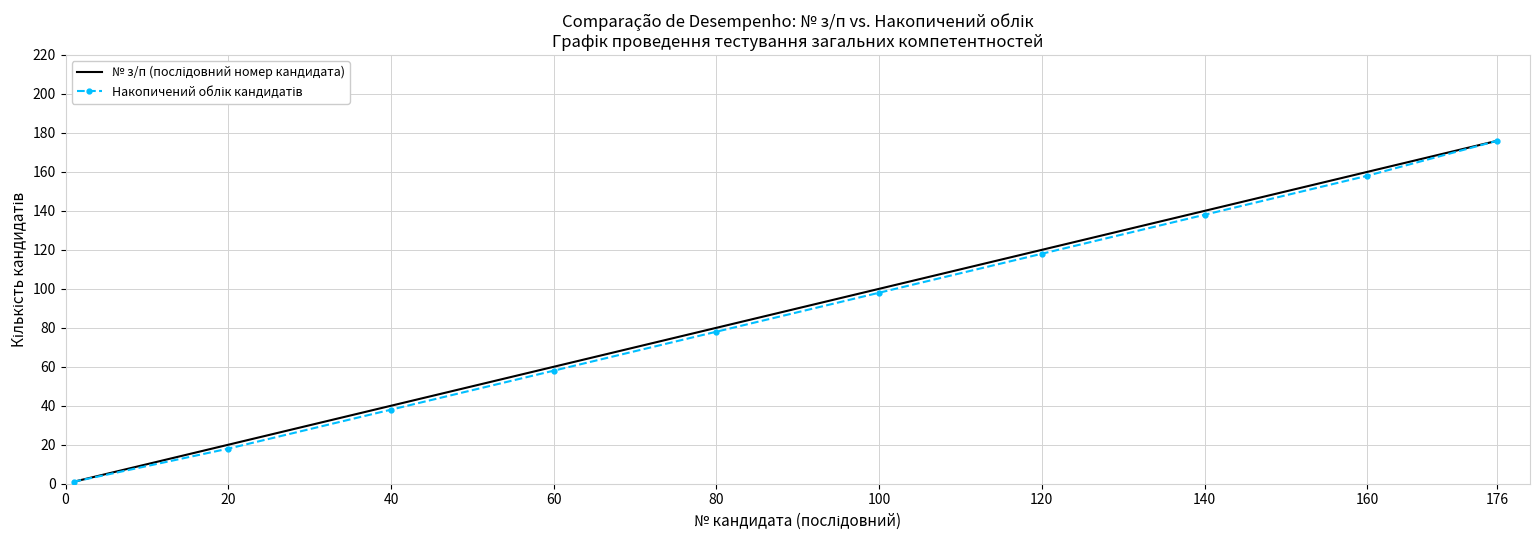

At which category does the chart reach its peak across all series?

176